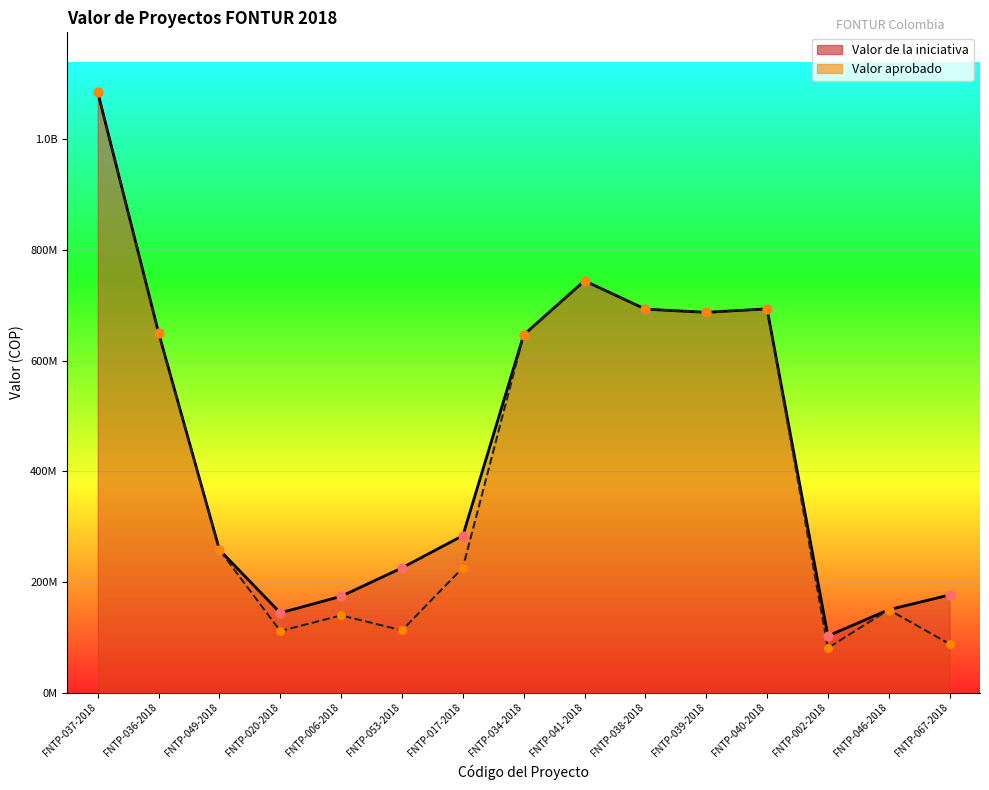

Which series has the largest Y range (max minus min)?

Valor aprobado